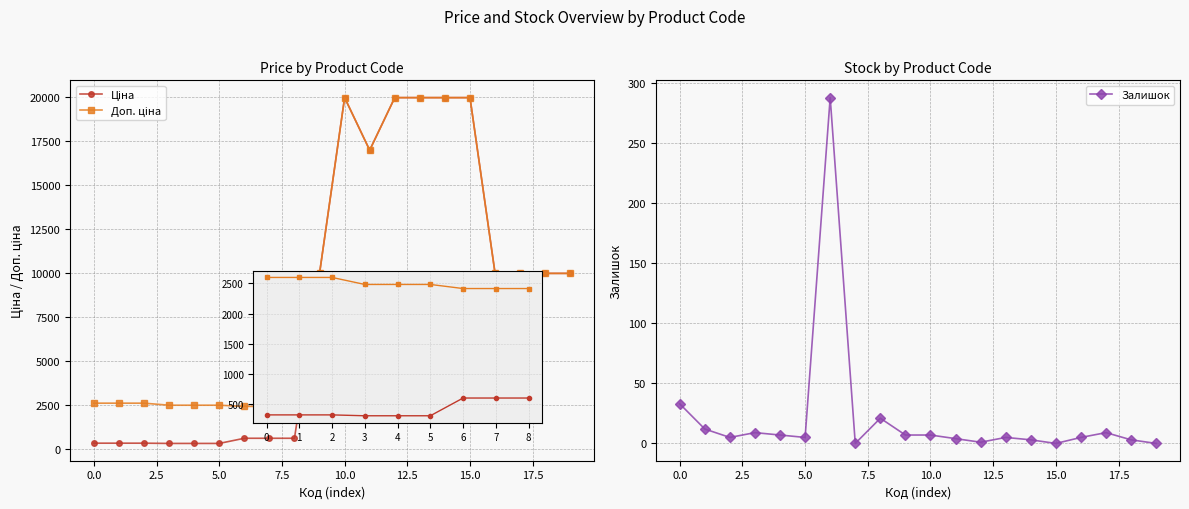

True or false: Залишок and Доп. ціна intersect in this chart.

False